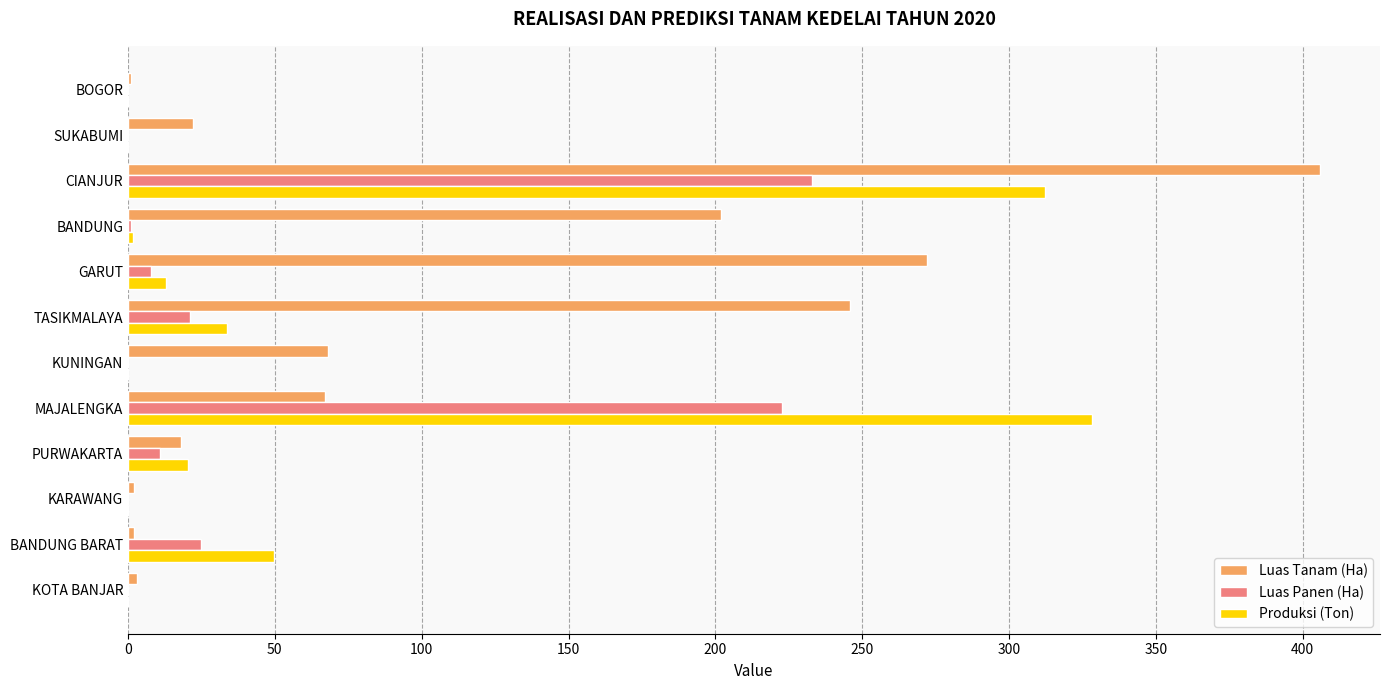

What is the sum of all Luas Tanam (Ha) values?

1309.0